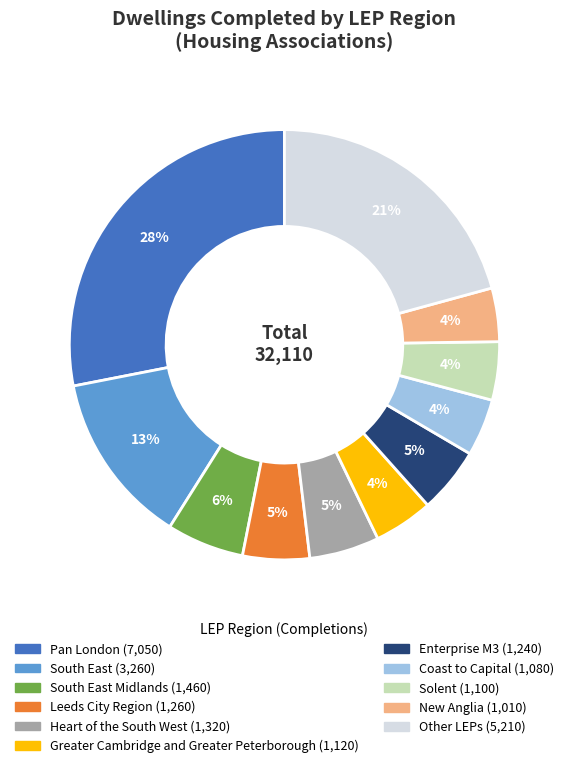

Is there any slice that represents more than half of the pie?

No